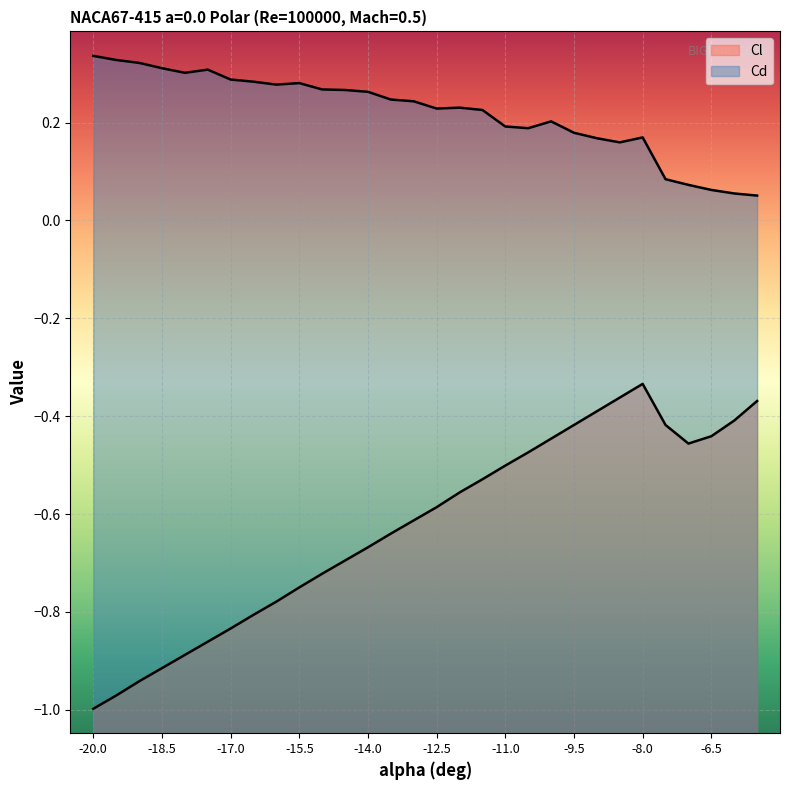

At which label does Cd reach its minimum?

-5.5